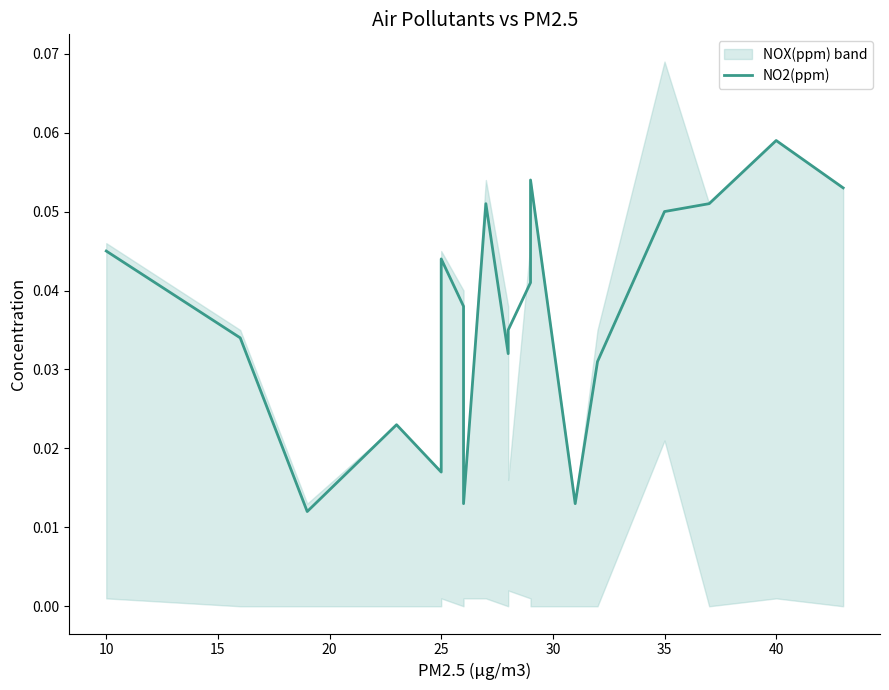

The value at 17 is 0.0. True or false?

False